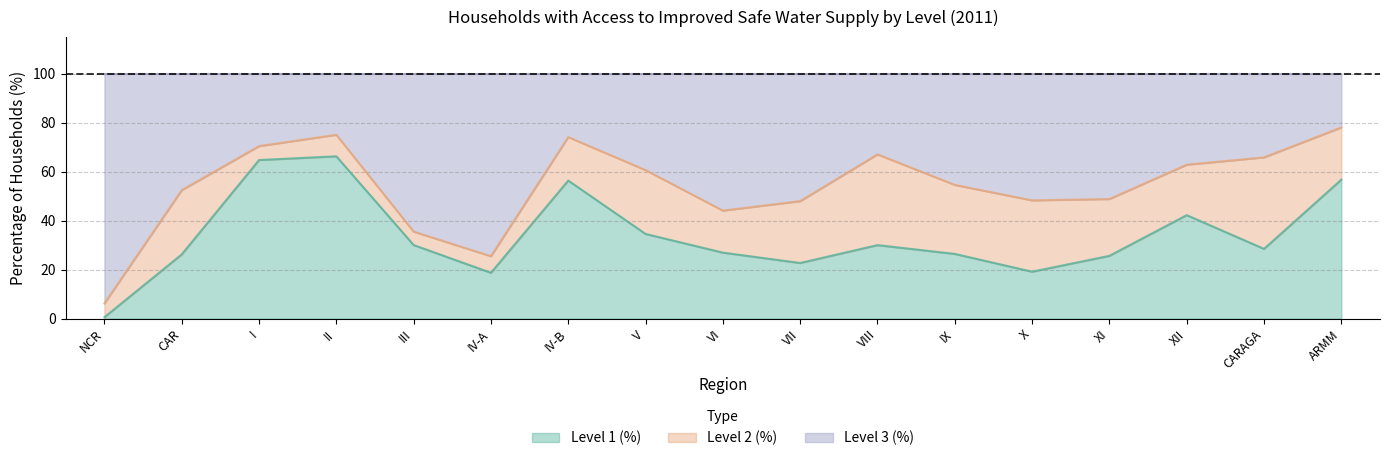

At which category does Level 1 (%) reach its first local peak?

II